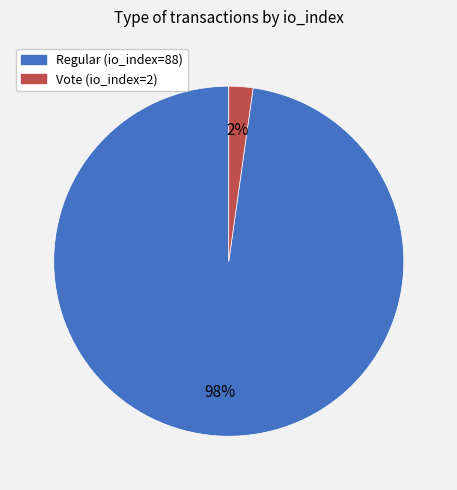

What percentage is the Vote (io_index=2) slice, to the nearest percent?

2%